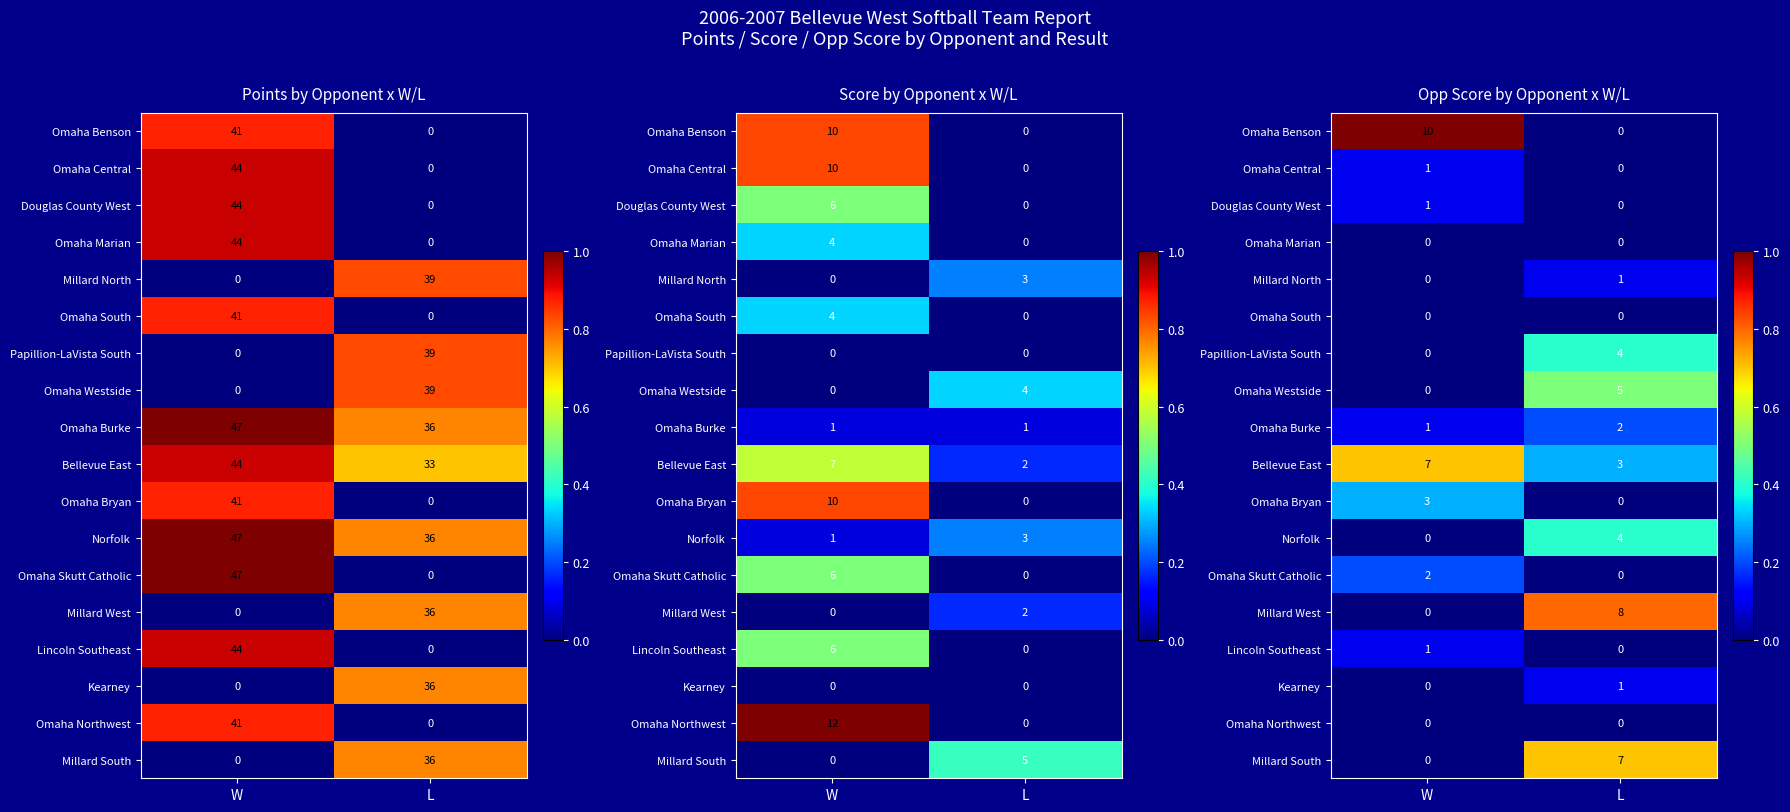

Which category has the highest value in the Douglas County West series?

W